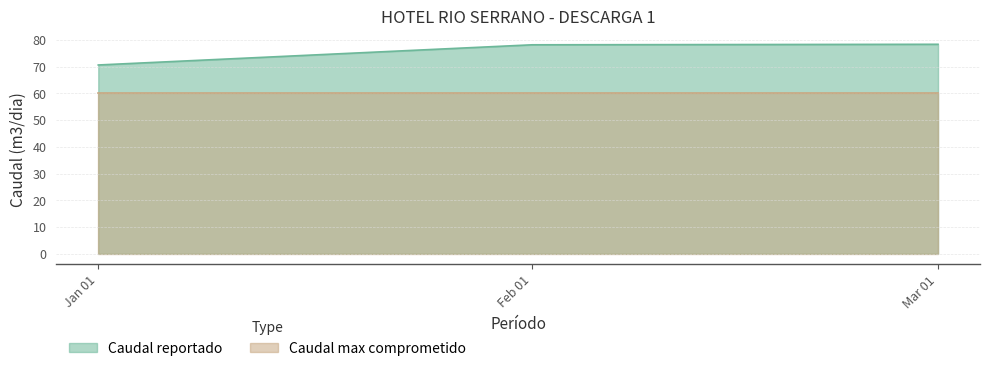

Rank the series by their maximum value, from highest to lowest.

Caudal reportado, Caudal max comprometido